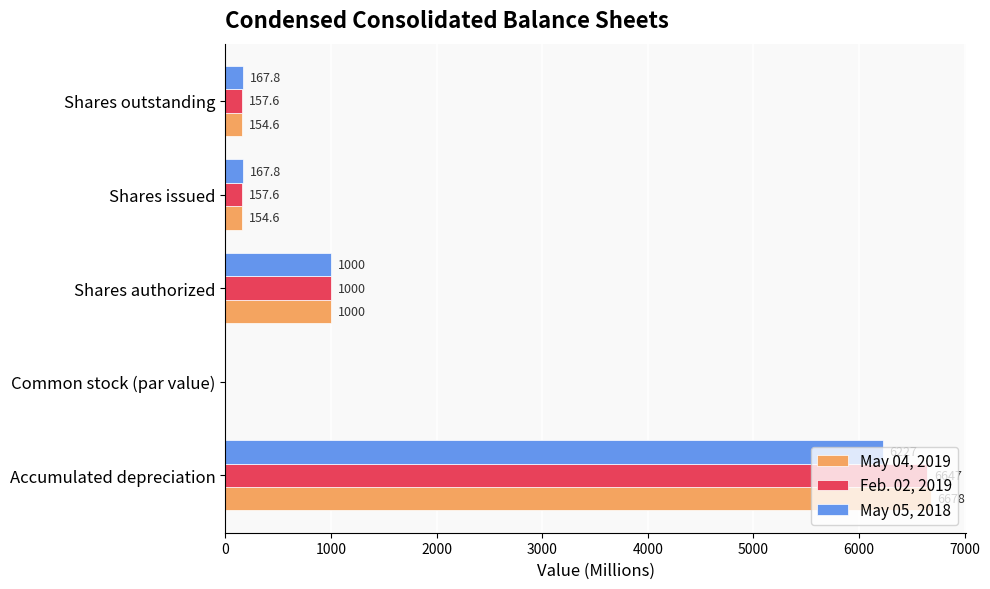

Is it true that Feb. 02, 2019 equals 157.6 at Shares issued?

True